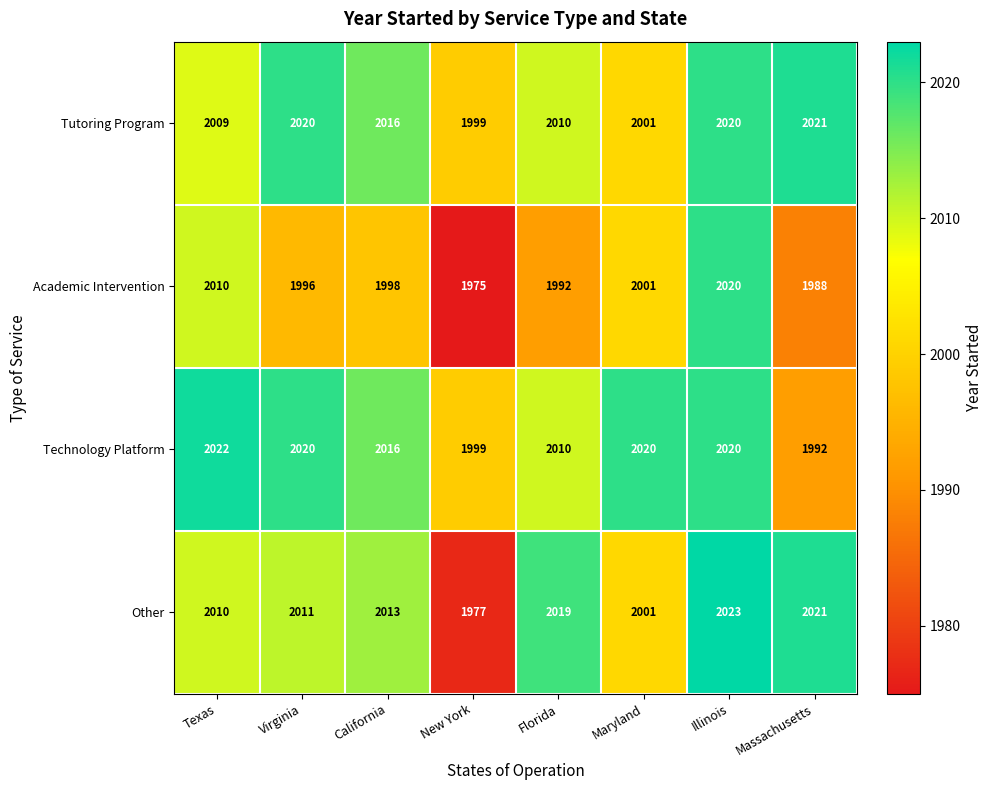

Which series has the largest total across all categories?

Technology Platform